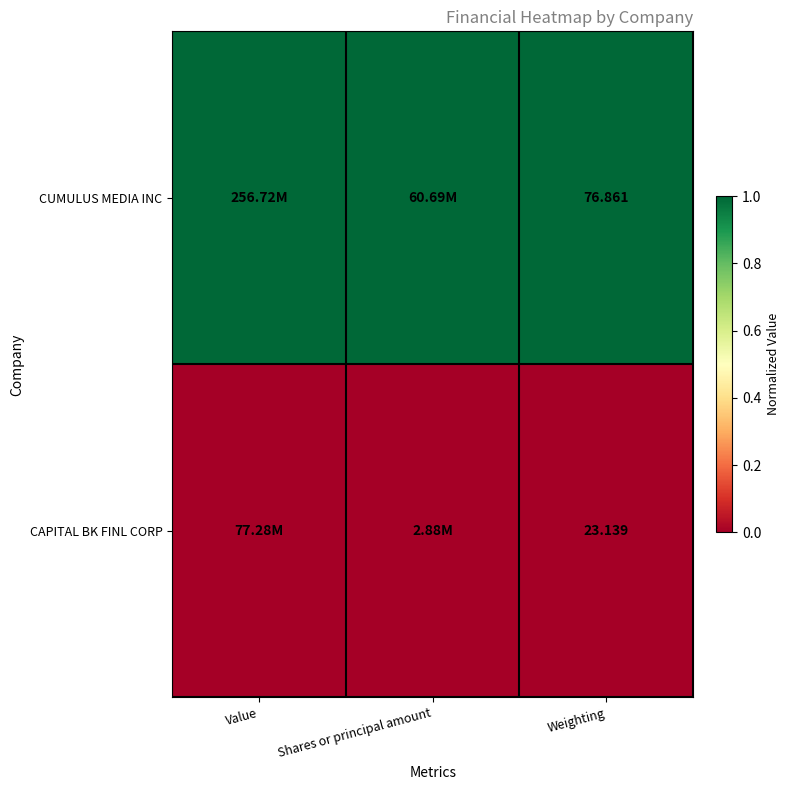

List the series in order of their overall mean, lowest first.

CAPITAL BK FINL CORP, CUMULUS MEDIA INC